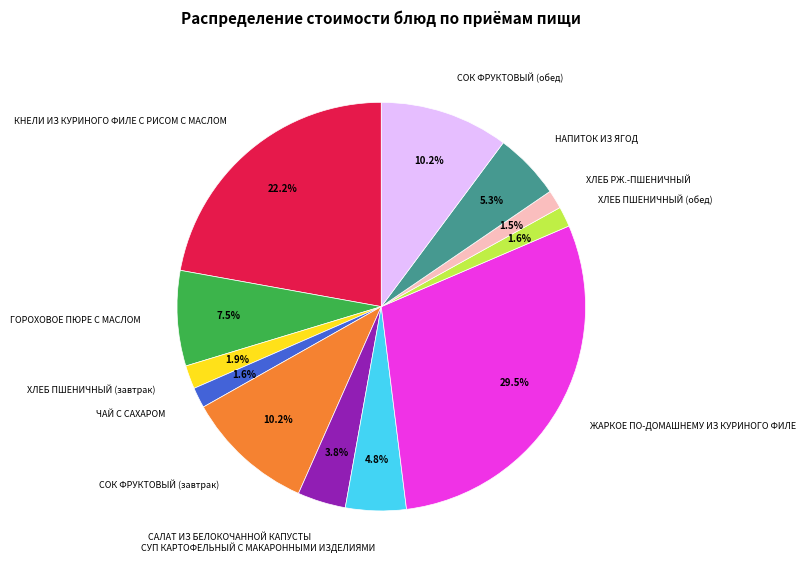

Does any single category account for the majority?

No